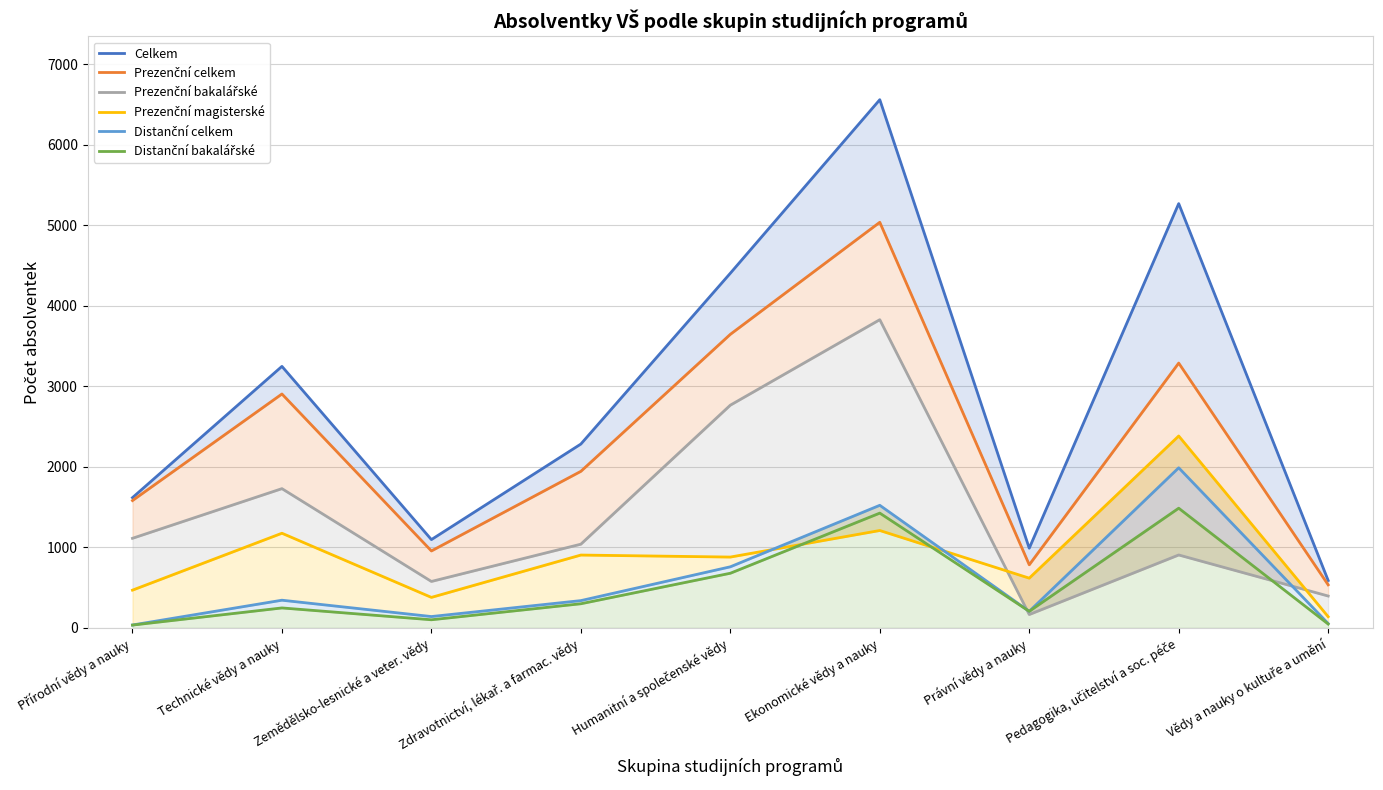

True or false: Prezenční magisterské has more than 0 points higher than both neighbors.

True